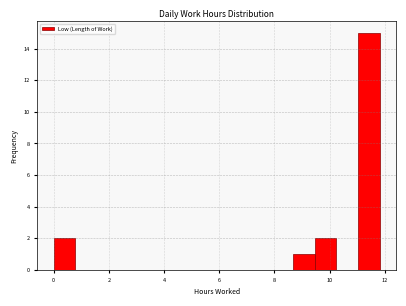

Around what value on the x-axis is the tallest bar? Give the approximate position of its centre, as read against the axis.

11.4